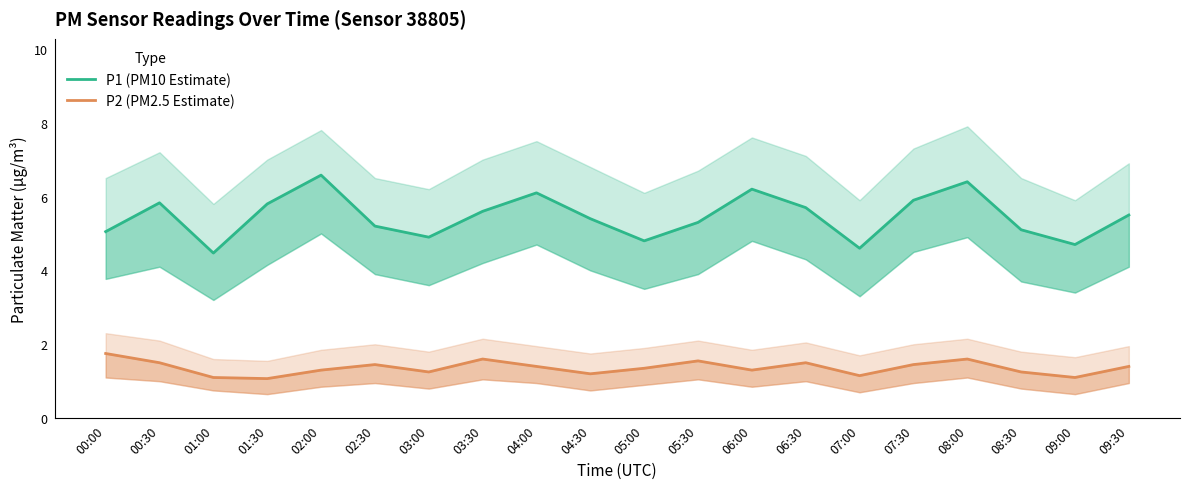

Rank the series by their maximum value, from lowest to highest.

P2 (PM2.5 Estimate), P1 (PM10 Estimate)